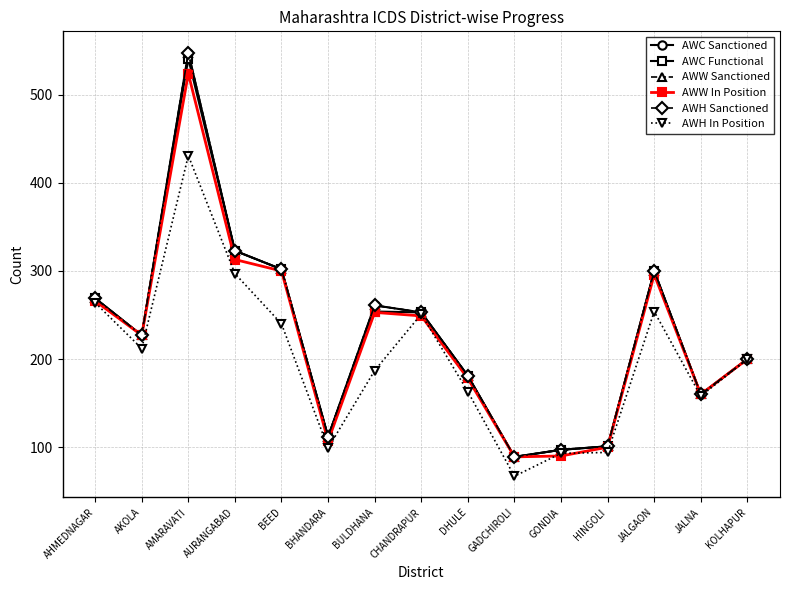

What is the label of the 11th point from the right?

BEED